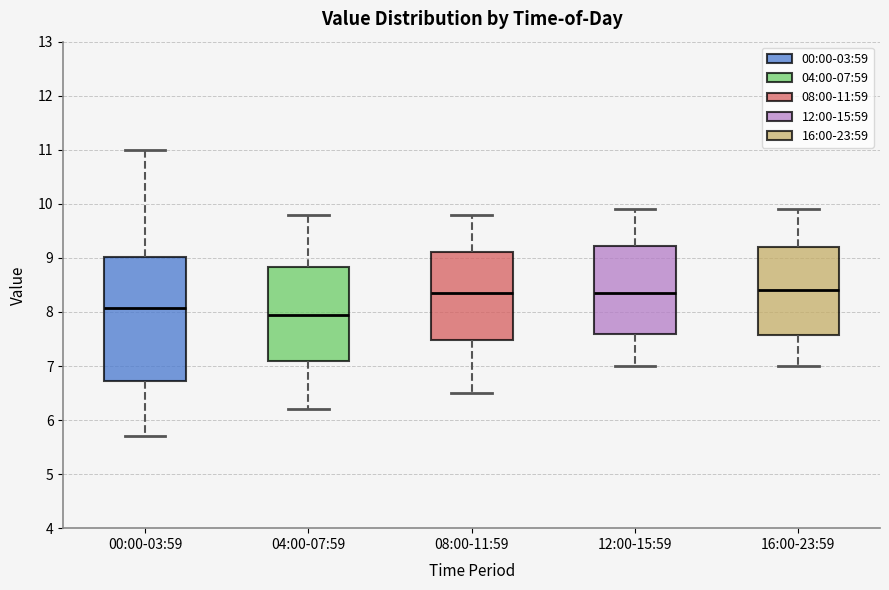

Which box is the tallest, from its lower edge to its upper edge?

00:00-03:59